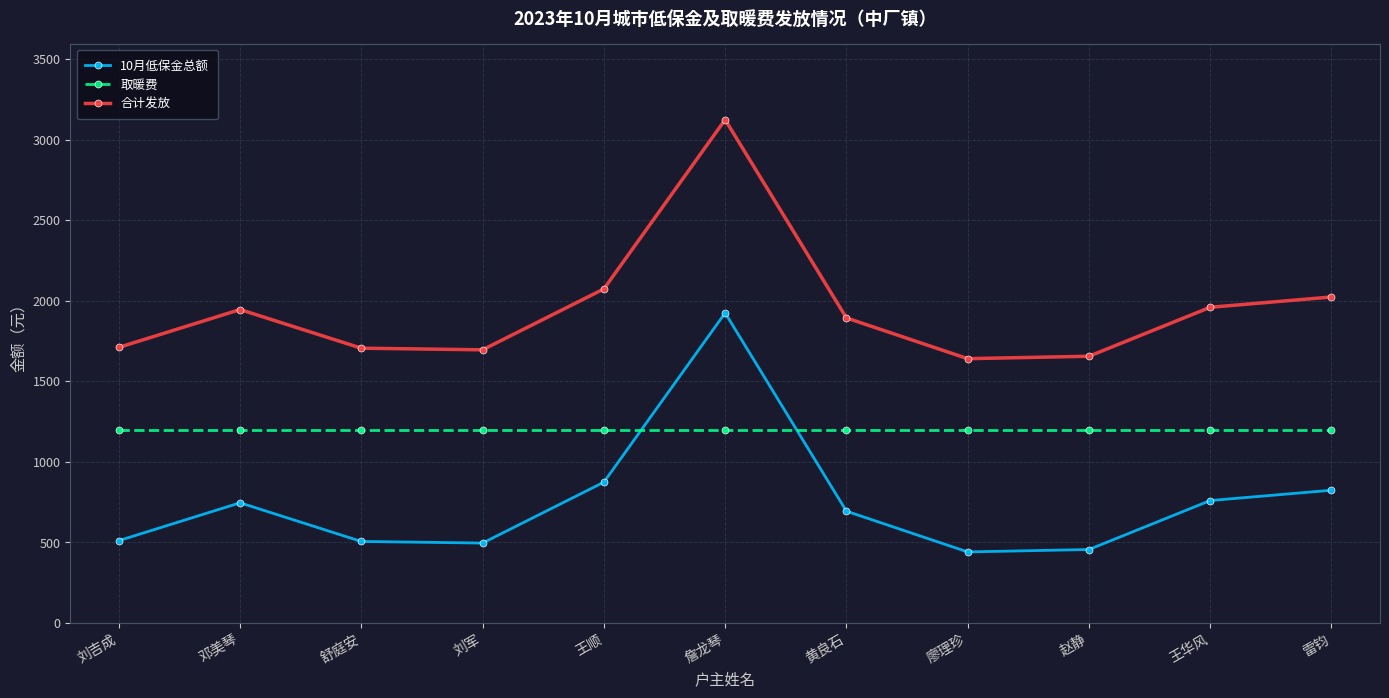

What is the label of the 9th point from the left?

赵静